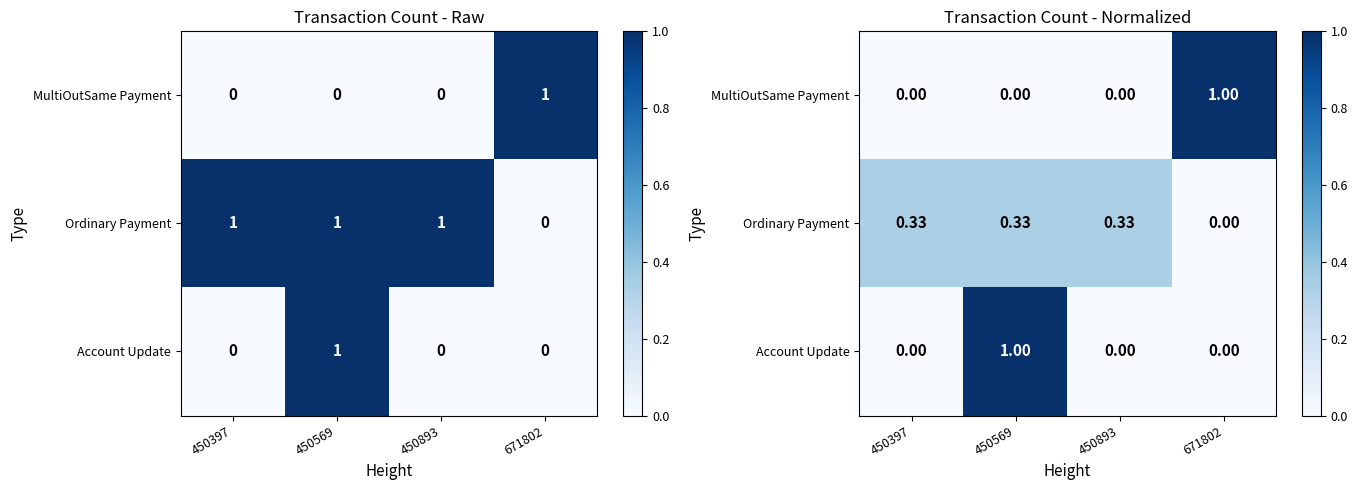

At which category is the sum across all series the highest?

450569